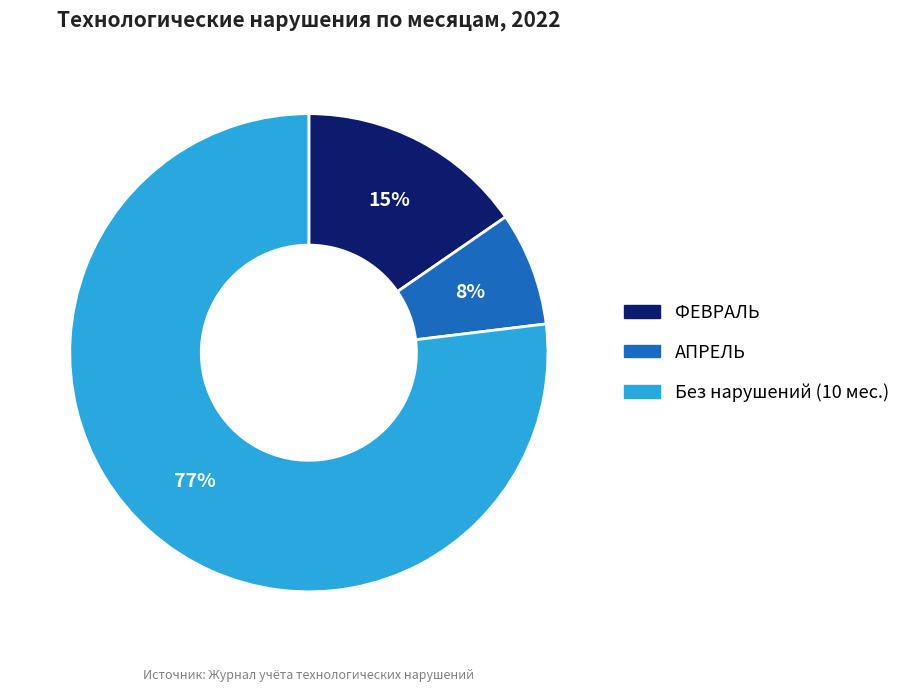

Which has a higher value, ФЕВРАЛЬ or АПРЕЛЬ?

ФЕВРАЛЬ